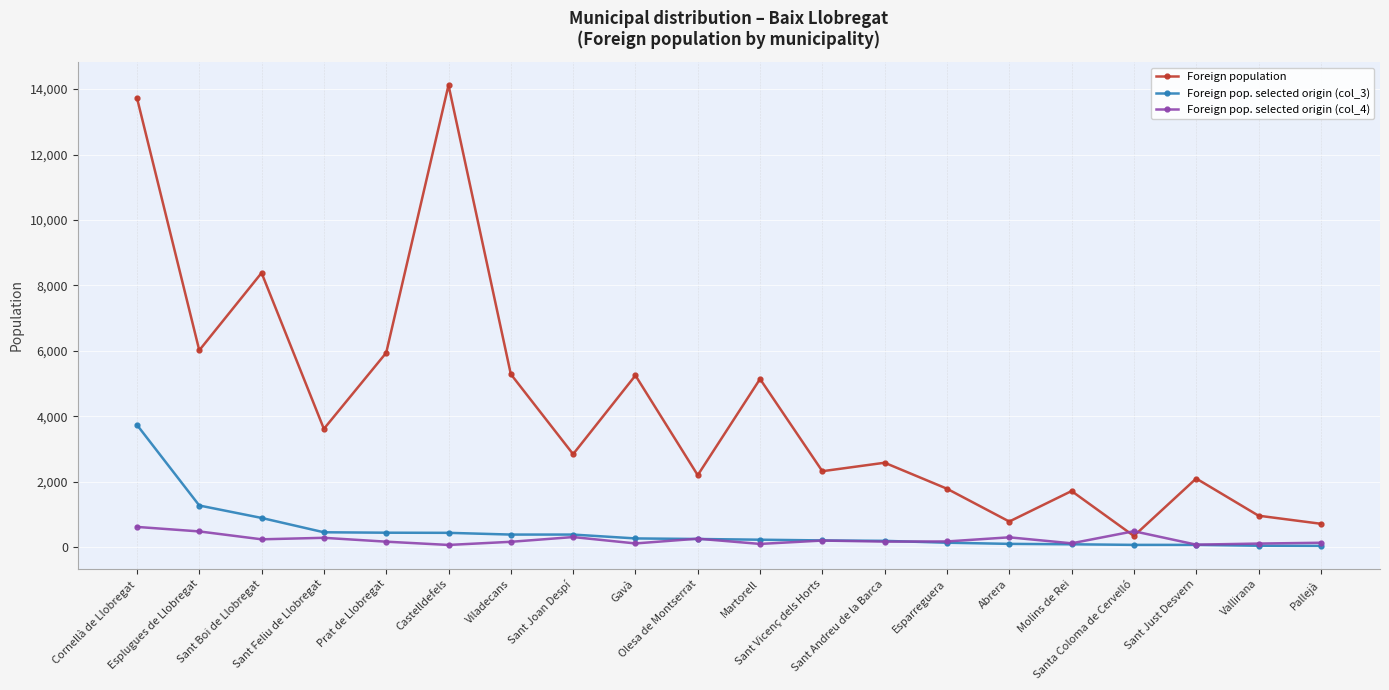

What are all the series names shown in the legend?

Foreign population, Foreign pop. selected origin (col_3), Foreign pop. selected origin (col_4)